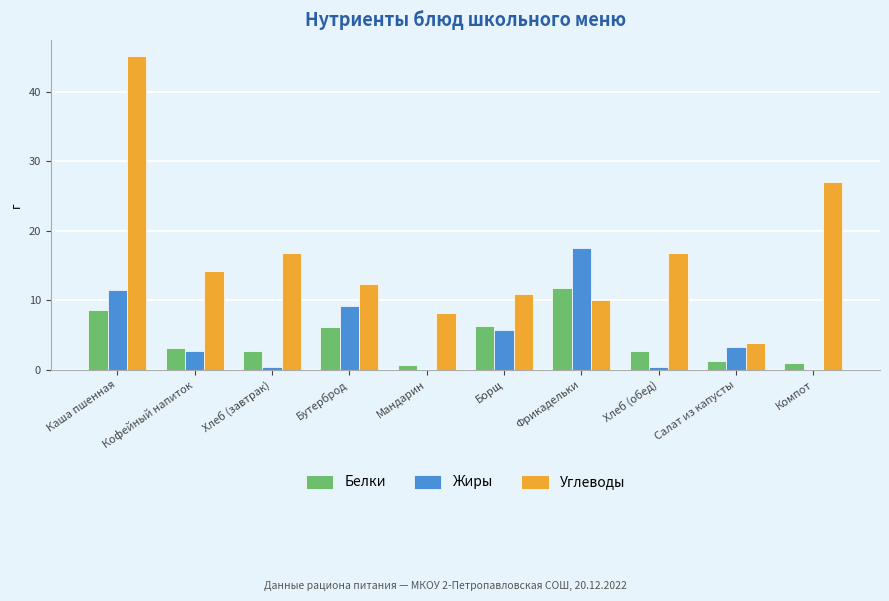

Which series has the largest total across all categories?

Углеводы